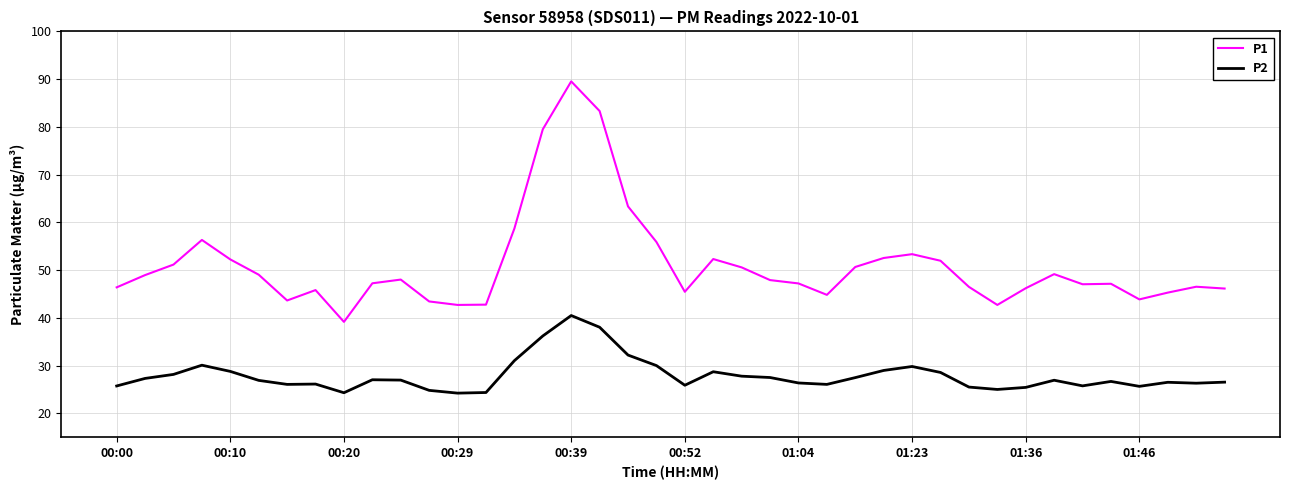

Does the chart display data point markers on the line(s)?

No